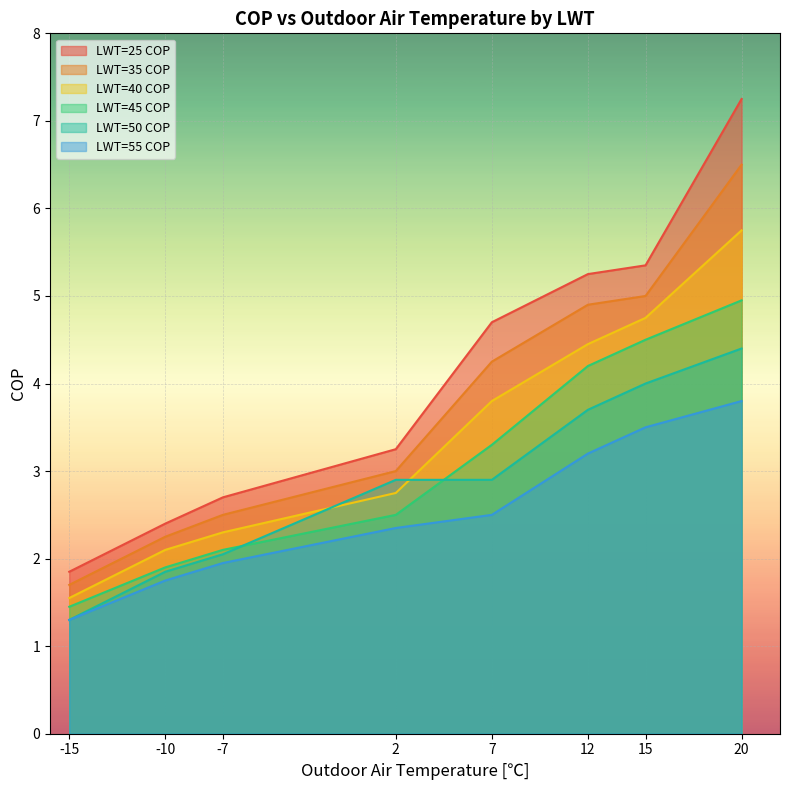

Which series changed the most between -10 and 12?

LWT=25 COP